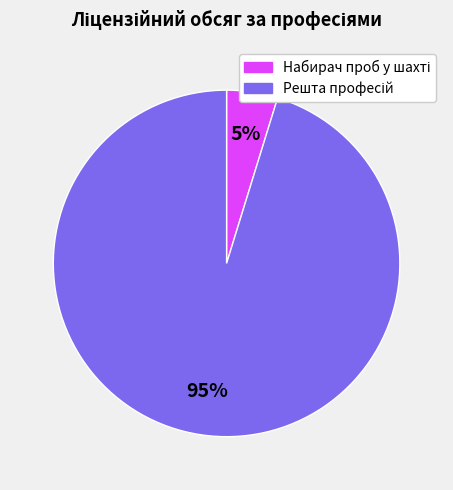

Count the number of slices in the pie.

2